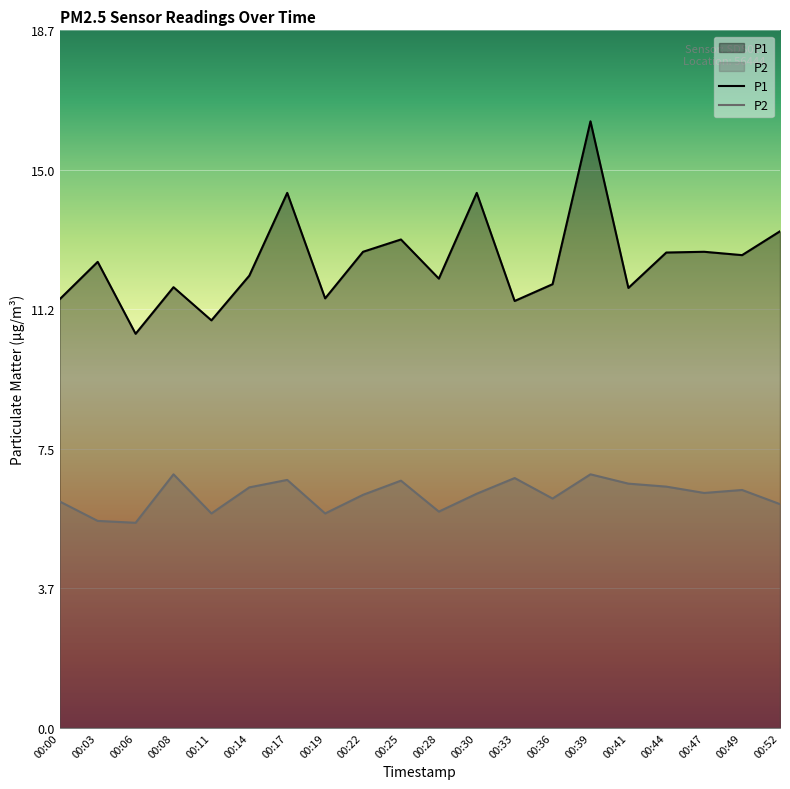

True or false: P2 has a value of 8.6 at 00:36.

False